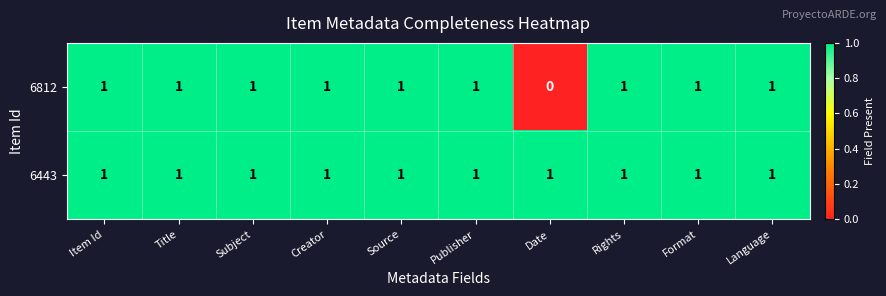

The 6812 series shows 0 at Publisher. True or false?

False